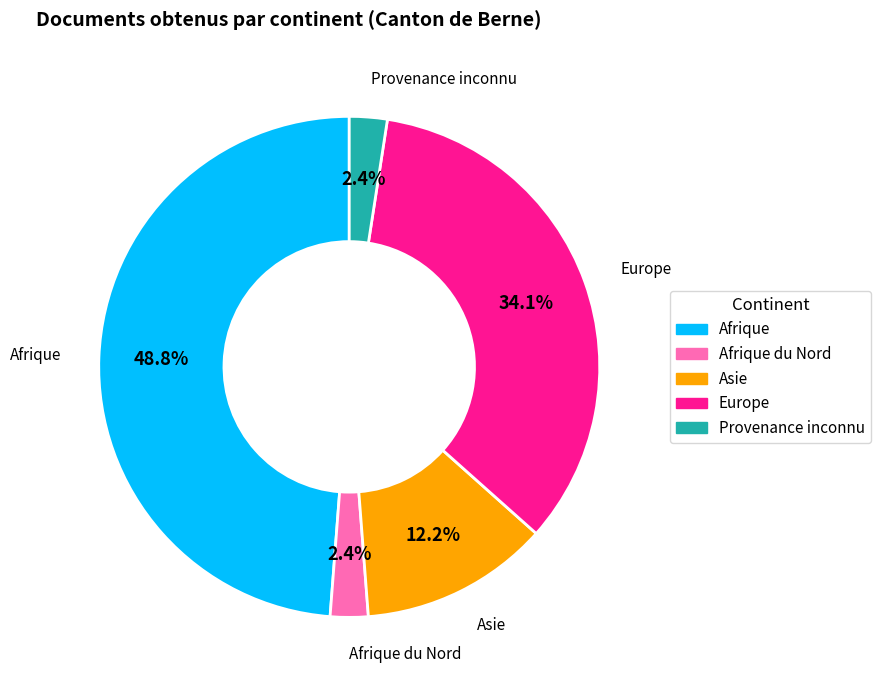

How much of the chart is everything except Afrique?

51.2%